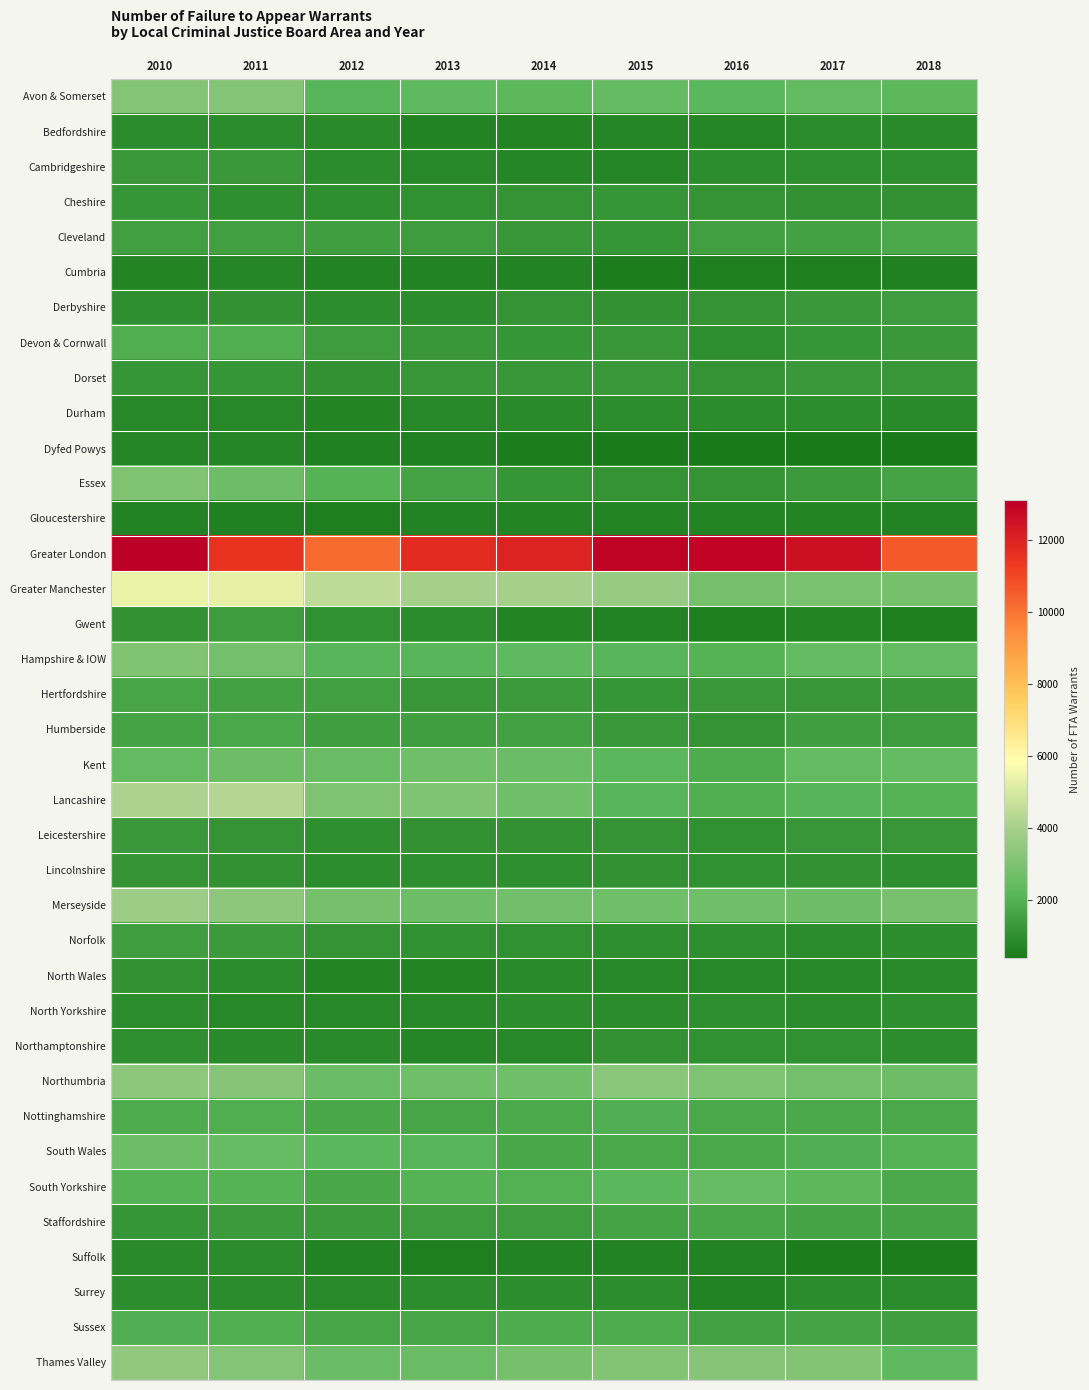

Reading left to right, what are all the values shown in this chart?

Avon & Somerset: 2010=3178	2011=3170	2012=2171	2013=2277	2014=2269	2015=2460	2016=2192	2017=2378	2018=2259
Bedfordshire: 2010=893	2011=924	2012=871	2013=652	2014=690	2015=775	2016=749	2017=927	2018=835
Cambridgeshire: 2010=1297	2011=1300	2012=928	2013=787	2014=761	2015=762	2016=952	2017=1025	2018=1019
Cheshire: 2010=1193	2011=1025	2012=1019	2013=1067	2014=1170	2015=1190	2016=1162	2017=1100	2018=1090
Cleveland: 2010=1509	2011=1509	2012=1477	2013=1399	2014=1272	2015=1186	2016=1509	2017=1576	2018=1729
Cumbria: 2010=710	2011=743	2012=654	2013=671	2014=662	2015=514	2016=568	2017=552	2018=617
Derbyshire: 2010=1018	2011=1096	2012=972	2013=899	2014=1149	2015=1112	2016=1142	2017=1283	2018=1393
Devon & Cornwall: 2010=1887	2011=1893	2012=1384	2013=1244	2014=1216	2015=1268	2016=1031	2017=1230	2018=1321
Dorset: 2010=1203	2011=1229	2012=1123	2013=1231	2014=1248	2015=1322	2016=1152	2017=1288	2018=1274
Durham: 2010=819	2011=819	2012=703	2013=824	2014=846	2015=979	2016=895	2017=974	2018=874
Dyfed Powys: 2010=739	2011=769	2012=614	2013=602	2014=518	2015=438	2016=392	2017=386	2018=433
Essex: 2010=3043	2011=2623	2012=2071	2013=1626	2014=1198	2015=1173	2016=1139	2017=1337	2018=1590
Gloucestershire: 2010=652	2011=627	2012=583	2013=650	2014=713	2015=708	2016=690	2017=697	2018=676
Greater London: 2010=13098	2011=11509	2012=10179	2013=11739	2014=11969	2015=12962	2016=12946	2017=12588	2018=10567
Greater Manchester: 2010=5384	2011=5341	2012=4500	2013=3973	2014=3990	2015=3650	2016=2831	2017=2953	2018=2851
Gwent: 2010=1090	2011=1387	2012=1038	2013=916	2014=729	2015=660	2016=571	2017=705	2018=549
Hampshire & IOW: 2010=3115	2011=2814	2012=2125	2013=2165	2014=2290	2015=2170	2016=2054	2017=2442	2018=2387
Hertfordshire: 2010=1651	2011=1568	2012=1509	2013=1261	2014=1367	2015=1217	2016=1307	2017=1244	2018=1317
Humberside: 2010=1592	2011=1738	2012=1460	2013=1467	2014=1547	2015=1297	2016=1140	2017=1448	2018=1401
Kent: 2010=2411	2011=2660	2012=2562	2013=2715	2014=2620	2015=2186	2016=1849	2017=2416	2018=2467
Lancashire: 2010=4112	2011=4262	2012=3056	2013=3095	2014=2699	2015=2164	2016=1908	2017=2092	2018=2025
Leicestershire: 2010=1290	2011=1179	2012=1026	2013=1089	2014=1122	2015=1140	2016=1074	2017=1241	2018=1274
Lincolnshire: 2010=1138	2011=1112	2012=940	2013=994	2014=989	2015=1084	2016=1058	2017=1092	2018=987
Merseyside: 2010=3776	2011=3397	2012=2858	2013=2667	2014=2727	2015=2673	2016=2684	2017=2670	2018=2888
Norfolk: 2010=1459	2011=1338	2012=1138	2013=1048	2014=1036	2015=1021	2016=1020	2017=919	2018=947
North Wales: 2010=1086	2011=891	2012=726	2013=730	2014=846	2015=809	2016=821	2017=803	2018=857
North Yorkshire: 2010=953	2011=815	2012=798	2013=831	2014=974	2015=887	2016=1008	2017=910	2018=1031
Northamptonshire: 2010=990	2011=854	2012=872	2013=769	2014=818	2015=1091	2016=1068	2017=1034	2018=971
Northumbria: 2010=3392	2011=3240	2012=2599	2013=2694	2014=2697	2015=3270	2016=3035	2017=2812	2018=2662
Nottinghamshire: 2010=1863	2011=1896	2012=1683	2013=1632	2014=1793	2015=1936	2016=1752	2017=1764	2018=1749
South Wales: 2010=2638	2011=2489	2012=2202	2013=2144	2014=1721	2015=1770	2016=1761	2017=1932	2018=2046
South Yorkshire: 2010=2051	2011=2044	2012=1682	2013=2030	2014=1993	2015=2217	2016=2494	2017=2244	2018=1748
Staffordshire: 2010=1220	2011=1377	2012=1355	2013=1395	2014=1403	2015=1622	2016=1685	2017=1598	2018=1585
Suffolk: 2010=868	2011=902	2012=680	2013=543	2014=648	2015=648	2016=667	2017=510	2018=512
Surrey: 2010=959	2011=911	2012=877	2013=948	2014=975	2015=979	2016=673	2017=924	2018=889
Sussex: 2010=1940	2011=1883	2012=1662	2013=1631	2014=1868	2015=1867	2016=1563	2017=1618	2018=1434
Thames Valley: 2010=3513	2011=3189	2012=2620	2013=2545	2014=2824	2015=3160	2016=3263	2017=3154	2018=2300